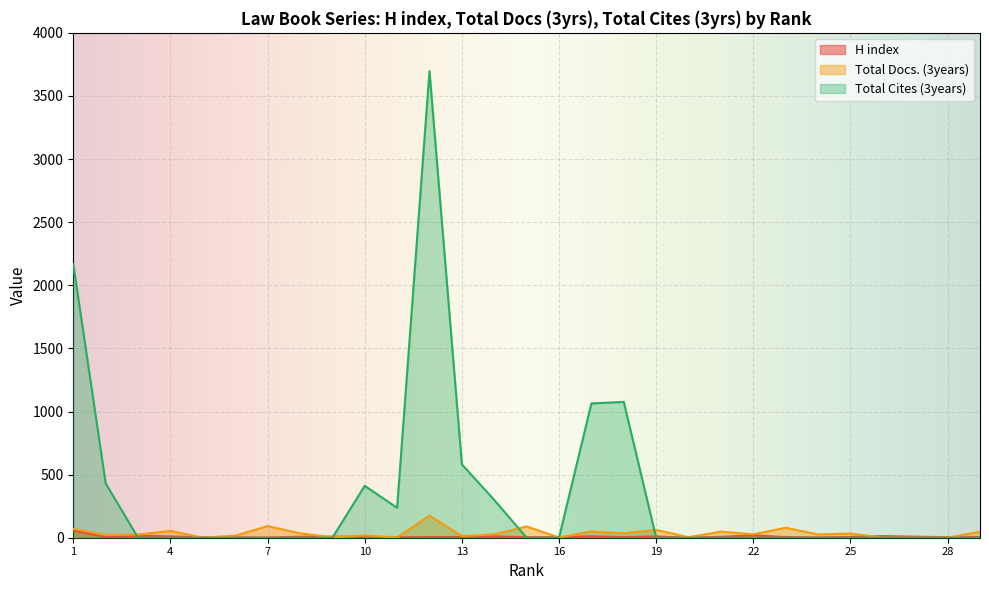

What is the sum of the Total Docs. (3years) values at 26 and 1?

71